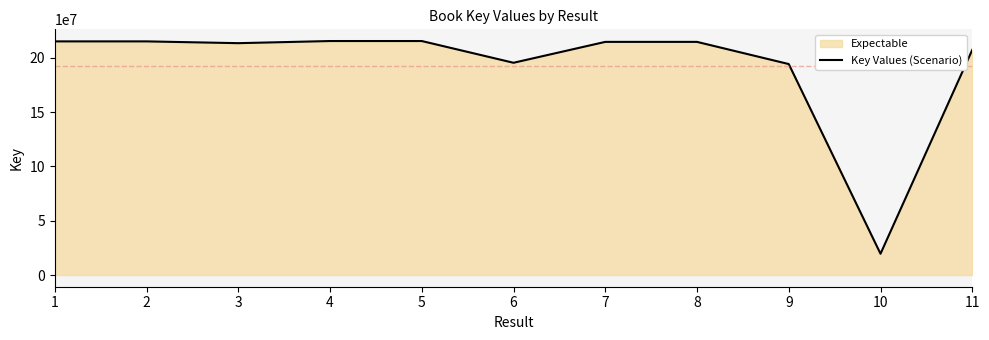

List the labels in order of value, largest first.

4, 5, 1, 2, 7, 8, 3, 11, 6, 9, 10